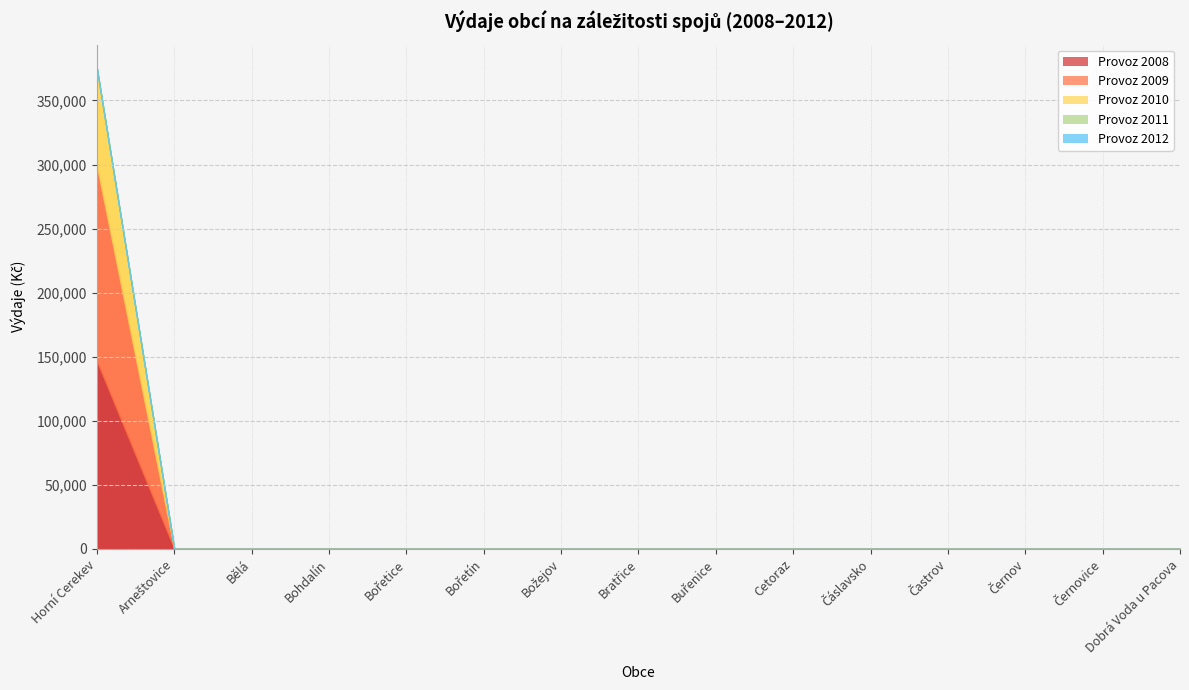

Reading left to right, list all the values displayed in this chart.

Provoz 2008: Horní Cerekev=146460	Arneštovice=0	Bělá=0	Bohdalín=0	Bořetice=0	Bořetín=0	Božejov=0	Bratřice=0	Buřenice=0	Cetoraz=0	Čáslavsko=0	Častrov=0	Černov=0	Černovice=0	Dobrá Voda u Pacova=0
Provoz 2009: Horní Cerekev=152500	Arneštovice=0	Bělá=0	Bohdalín=0	Bořetice=0	Bořetín=0	Božejov=0	Bratřice=0	Buřenice=0	Cetoraz=0	Čáslavsko=0	Častrov=0	Černov=0	Černovice=0	Dobrá Voda u Pacova=0
Provoz 2010: Horní Cerekev=75900	Arneštovice=0	Bělá=0	Bohdalín=0	Bořetice=0	Bořetín=0	Božejov=0	Bratřice=0	Buřenice=0	Cetoraz=0	Čáslavsko=0	Častrov=0	Černov=0	Černovice=0	Dobrá Voda u Pacova=0
Provoz 2011: Horní Cerekev=0	Arneštovice=0	Bělá=0	Bohdalín=0	Bořetice=0	Bořetín=0	Božejov=0	Bratřice=0	Buřenice=0	Cetoraz=0	Čáslavsko=0	Častrov=0	Černov=0	Černovice=0	Dobrá Voda u Pacova=0
Provoz 2012: Horní Cerekev=0	Arneštovice=0	Bělá=0	Bohdalín=0	Bořetice=0	Bořetín=0	Božejov=0	Bratřice=0	Buřenice=0	Cetoraz=0	Čáslavsko=0	Častrov=0	Černov=0	Černovice=0	Dobrá Voda u Pacova=0